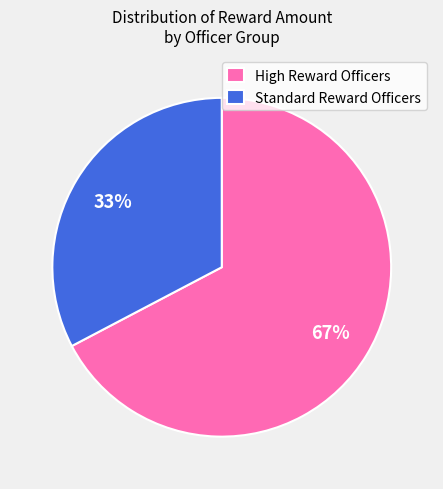

Rank the categories by value from lowest to highest.

Standard Reward Officers, High Reward Officers